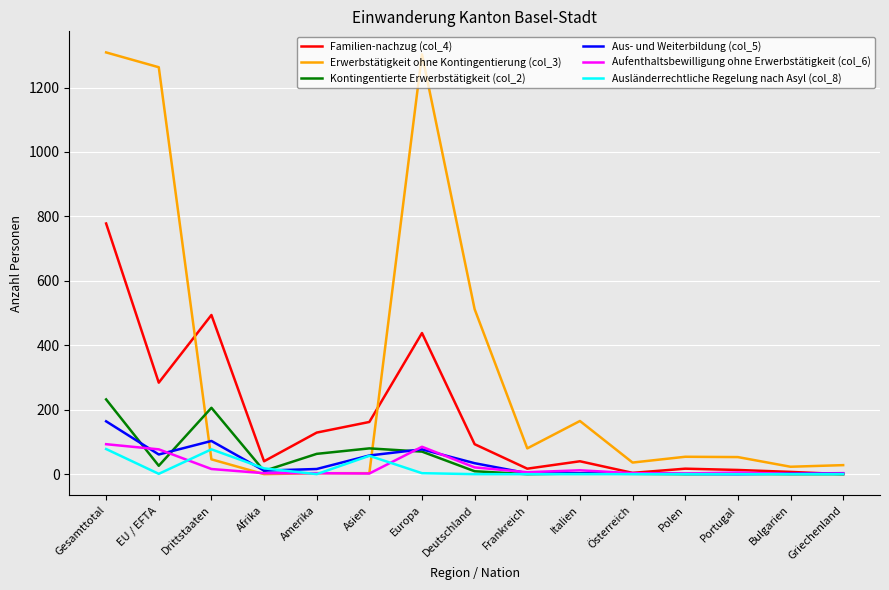

Where is Familien-nachzug (col_4) nearest to the value 389?

Europa